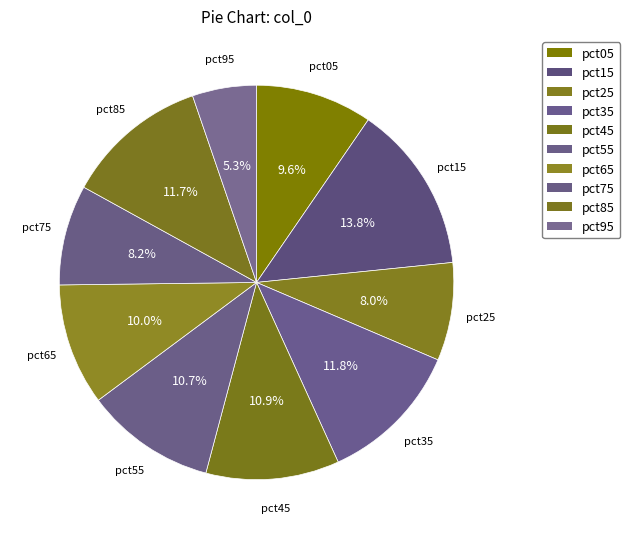

What is the largest slice in the pie chart?

pct15